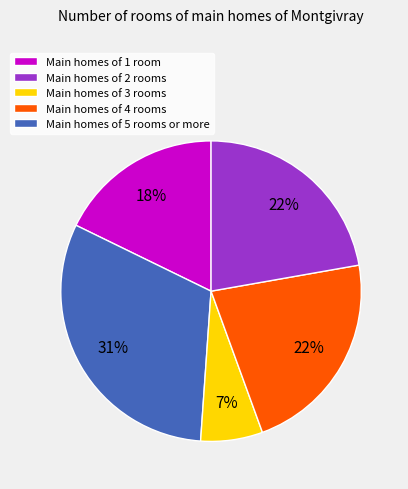

Between Main homes of 5 rooms or more and Main homes of 2 rooms, which is larger?

Main homes of 2 rooms